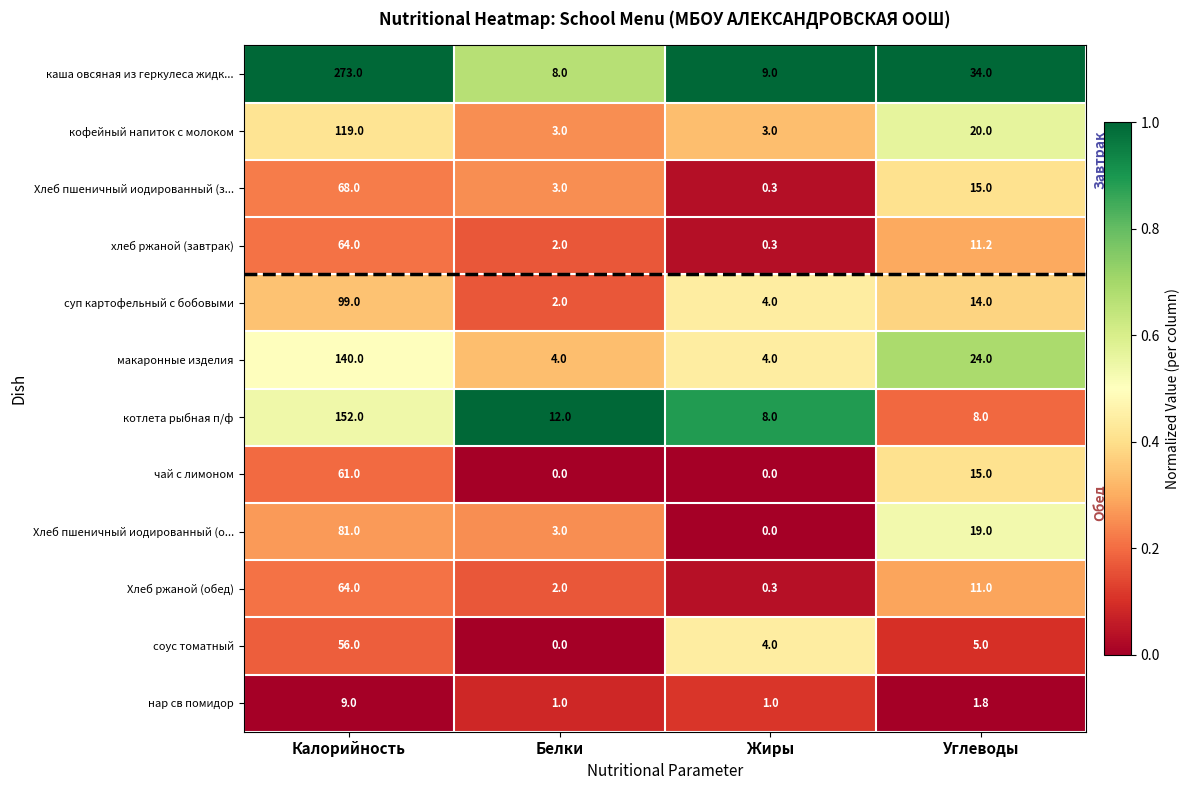

What is the difference between the котлета рыбная п/ф values at Углеводы and Белки?

4.0